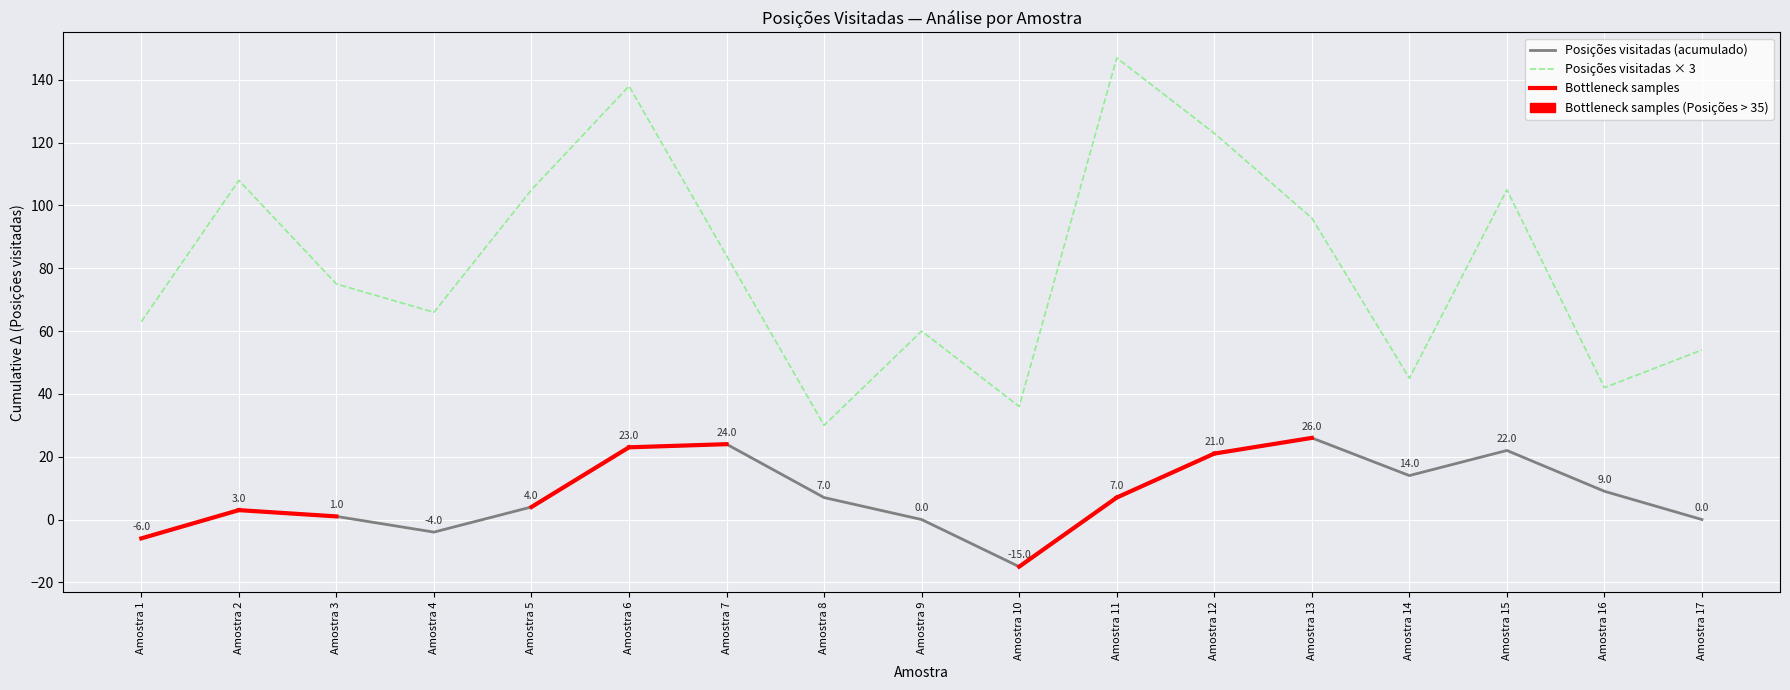

The value at Amostra 8 is 49. True or false?

False